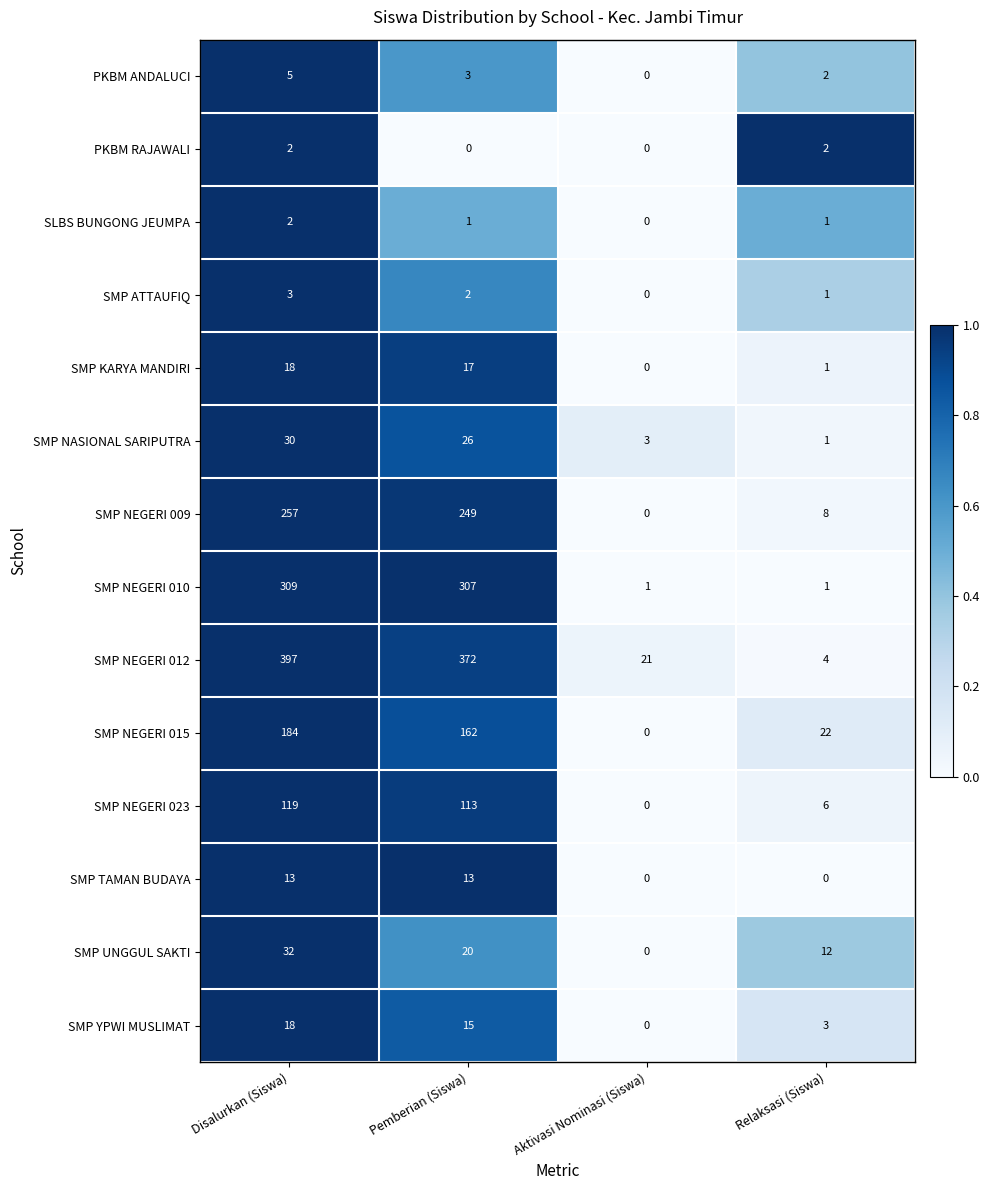

Which series changed the most between Disalurkan (Siswa) and Aktivasi Nominasi (Siswa)?

SMP NEGERI 012